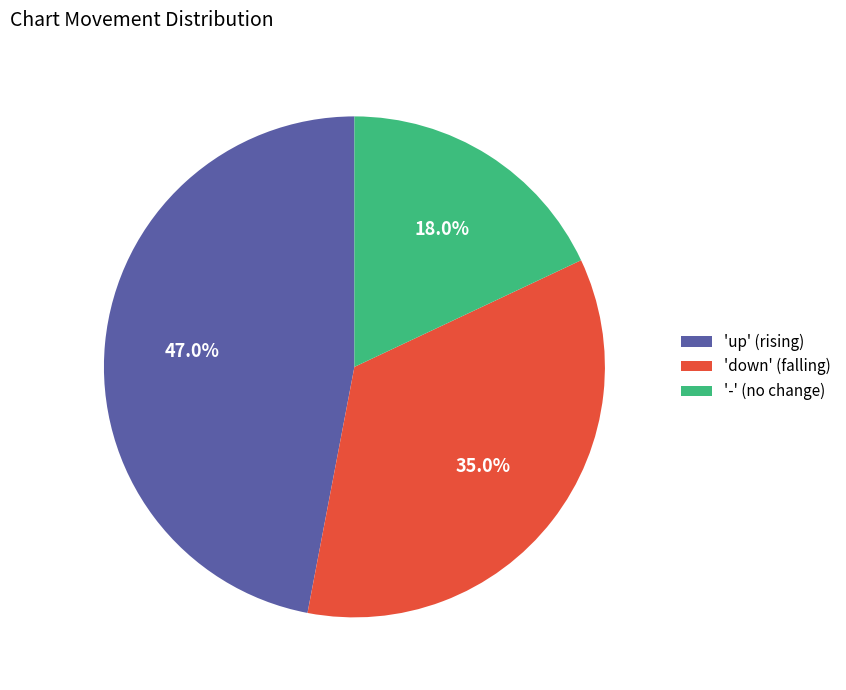

Rank the categories by value from lowest to highest.

'-' (no change), 'down' (falling), 'up' (rising)